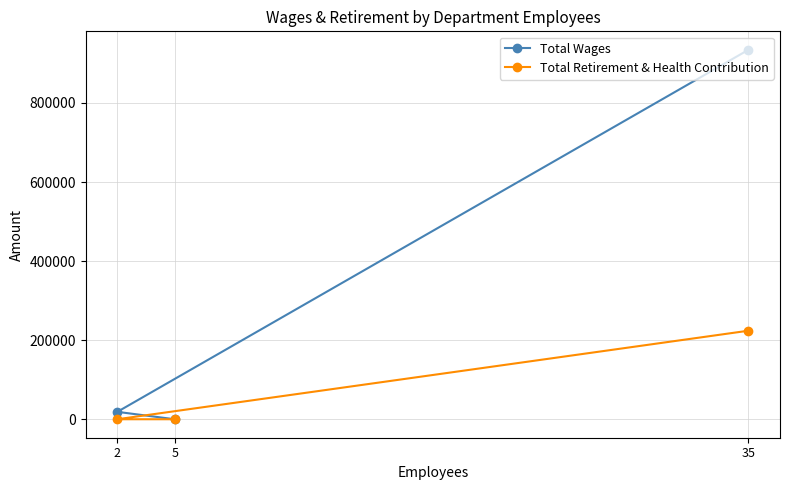

Which series has the largest total across all categories?

Total Wages